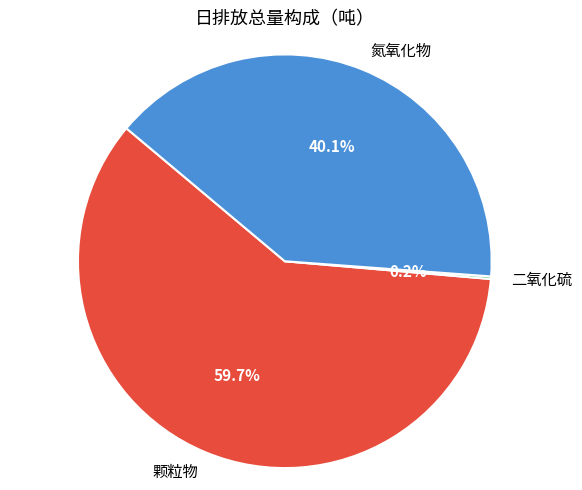

What is the largest slice in the pie chart?

颗粒物